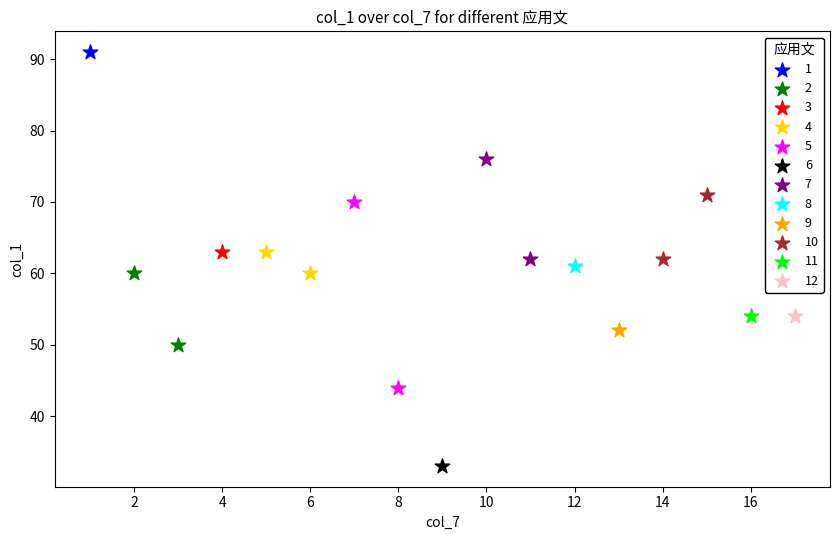

What are all the series names shown in the legend?

1, 2, 3, 4, 5, 6, 7, 8, 9, 10, 11, 12